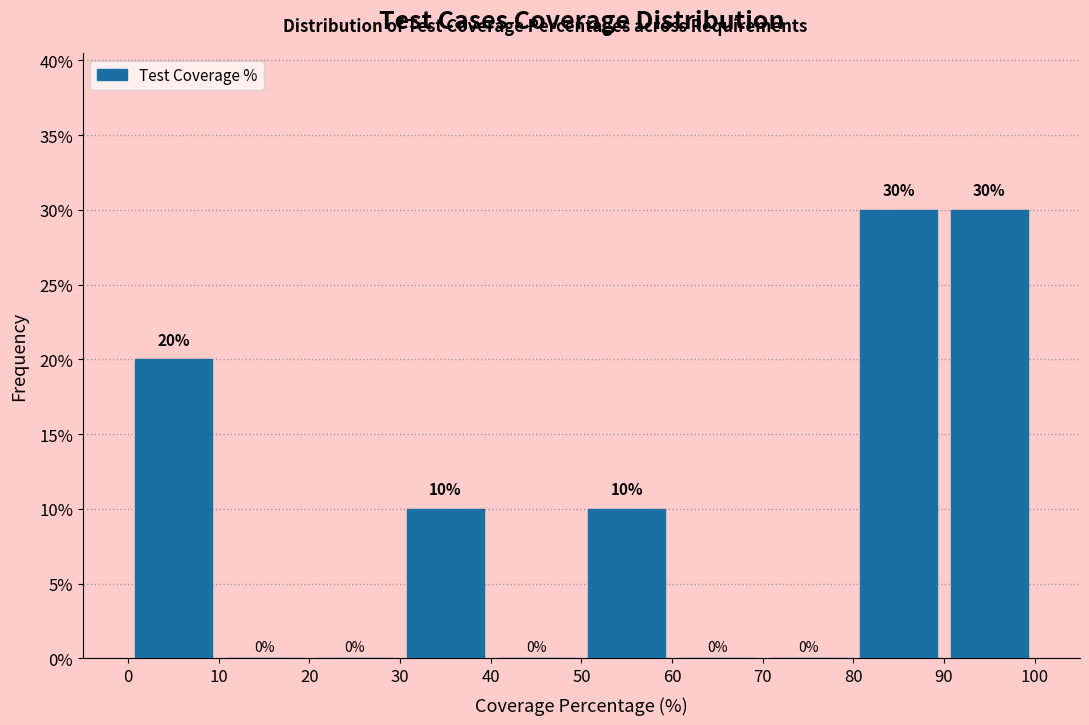

Reading left to right, transcribe this chart: for each bar, give the range it covers on the x-axis and its height.

0 to 10: 20
10 to 20: 0
20 to 30: 0
30 to 40: 10
40 to 50: 0
50 to 60: 10
60 to 70: 0
70 to 80: 0
80 to 90: 30
90 to 100: 30